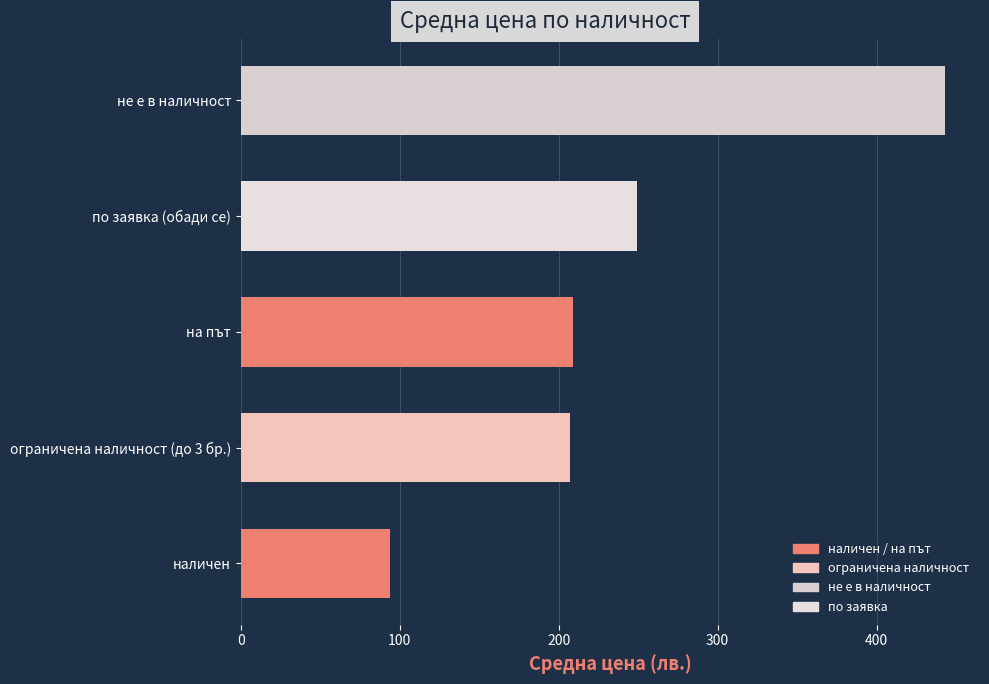

Is it true that the value at на път is 108.0?

False